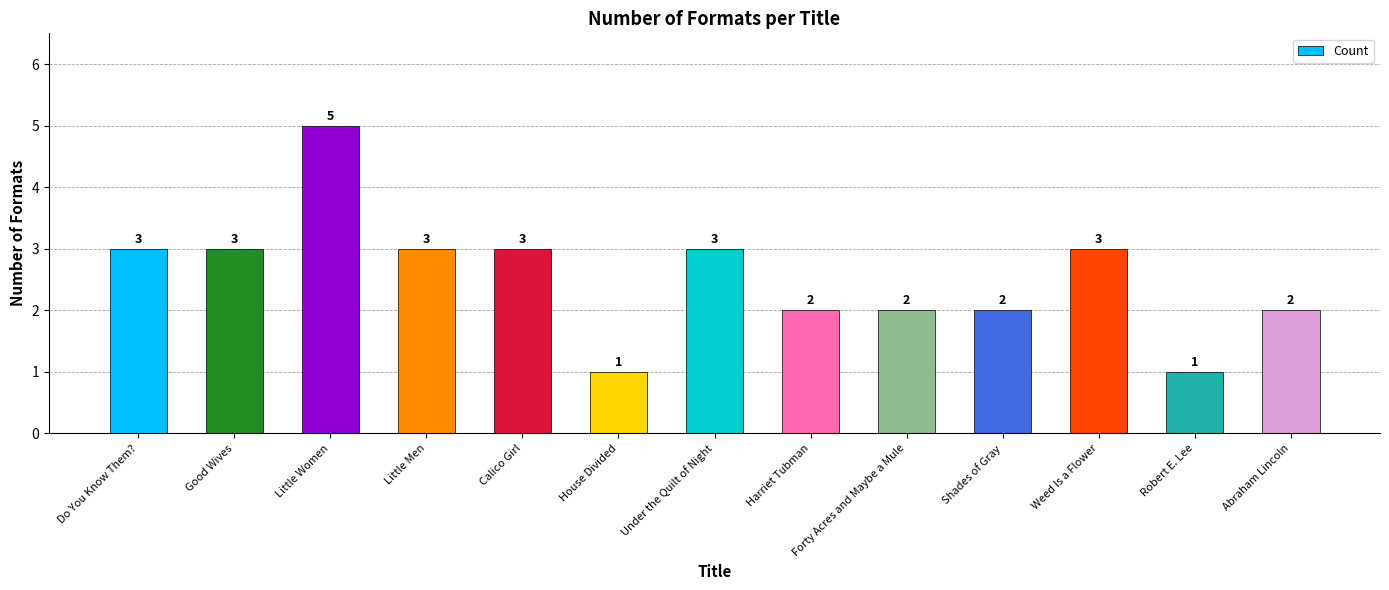

At which category does the chart reach its peak across all series?

Little Women